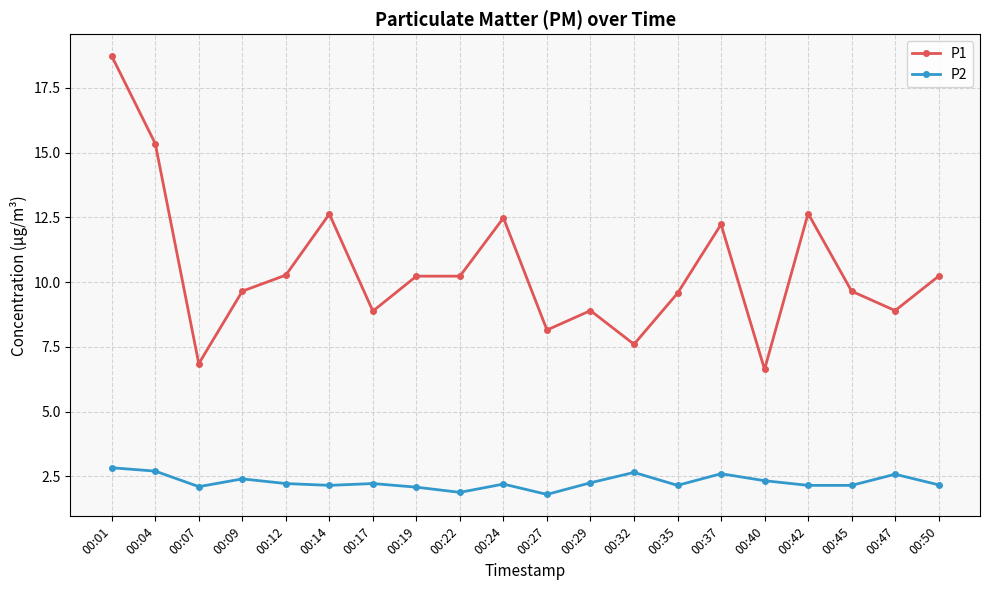

At which category does P1 reach its first local valley?

00:07